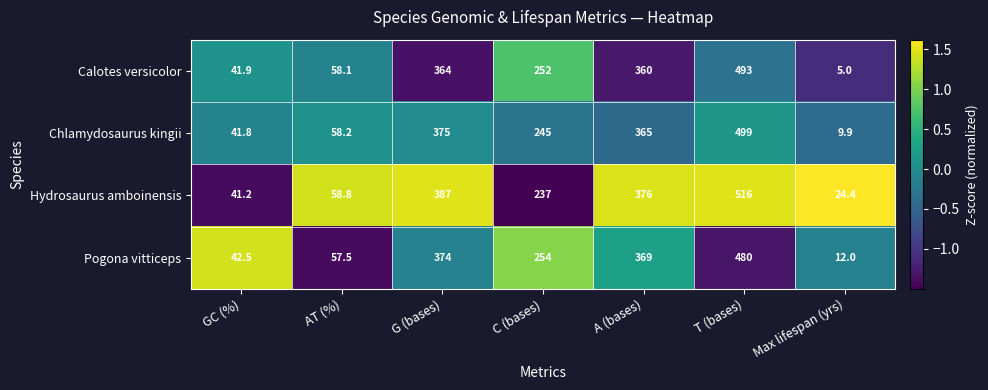

Which series has the largest range (max minus min)?

Hydrosaurus amboinensis